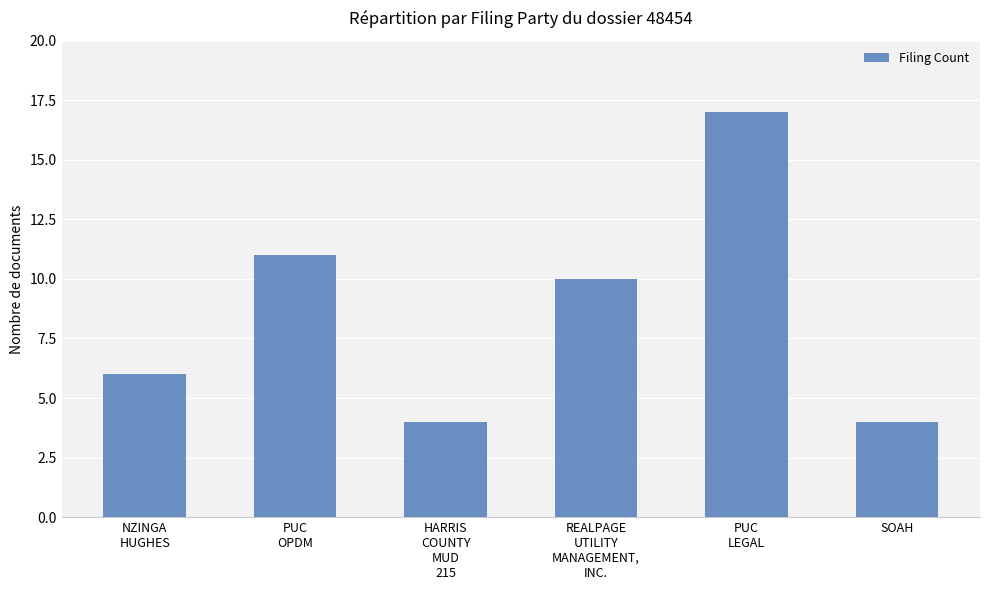

What is the label of the 3rd bar from the right?

REALPAGE
UTILITY
MANAGEMENT,
INC.